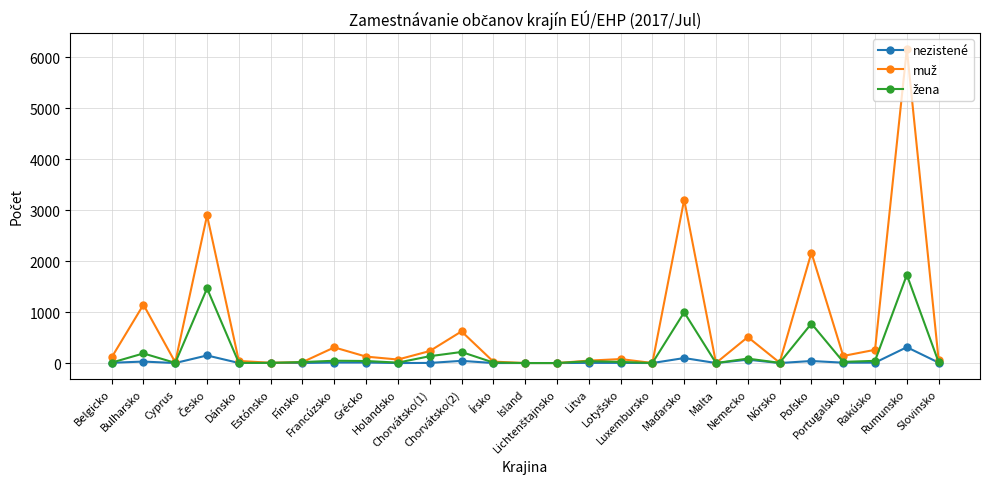

What is the highest value of the nezistené series?

311